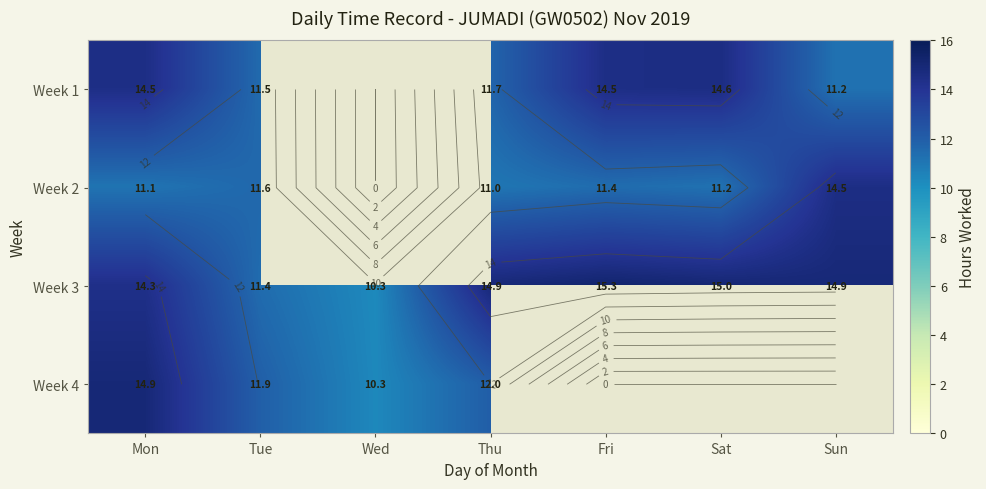

What is the total value across all series at Mon?

54.9